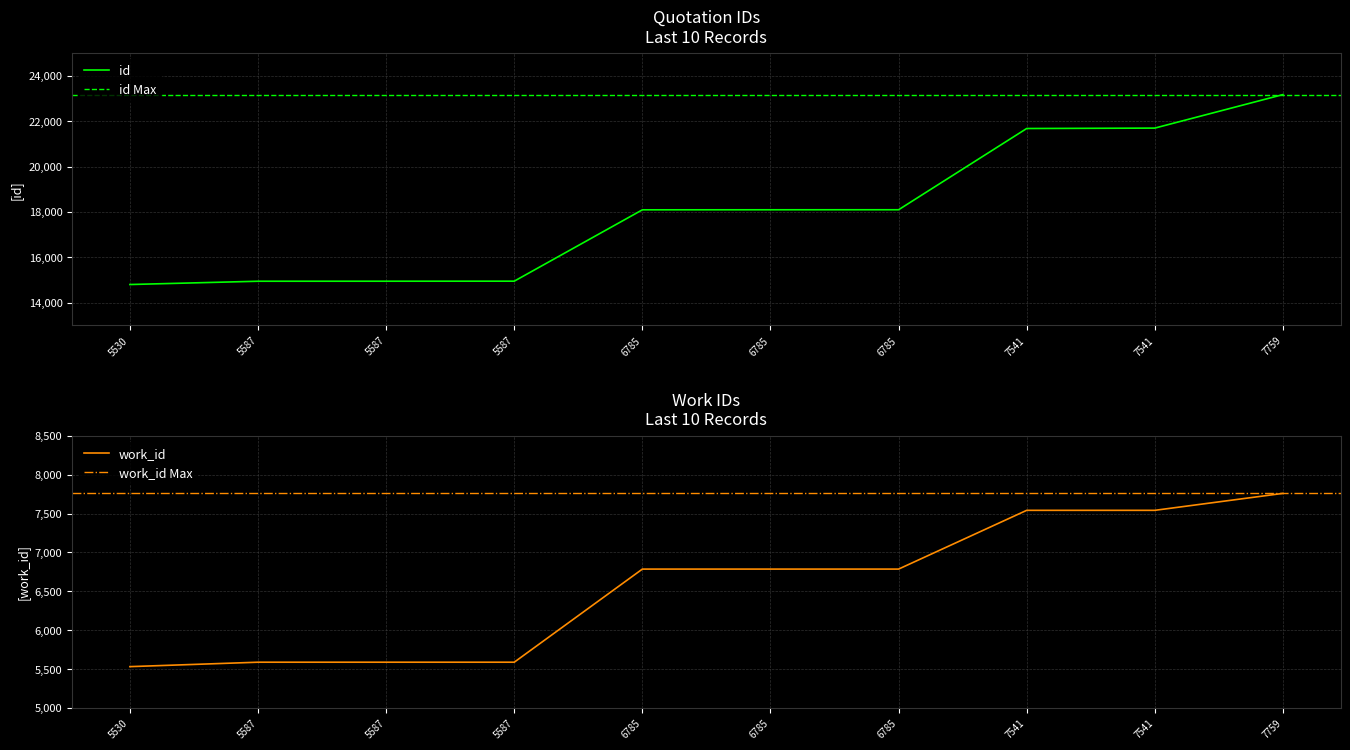

Which label corresponds to the smallest value in the chart?

5530